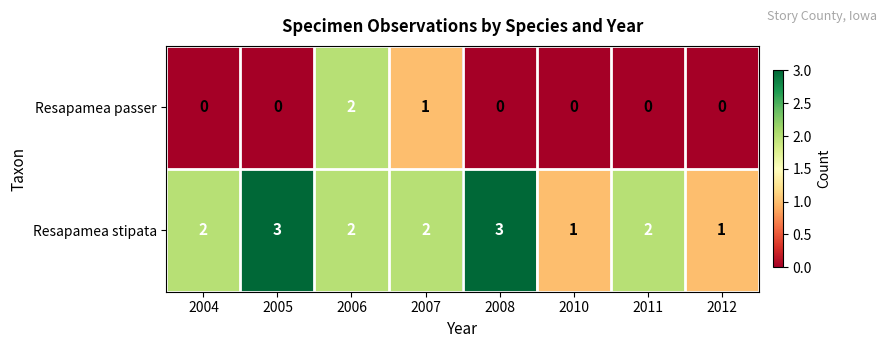

What is the highest value of the Resapamea stipata series?

3